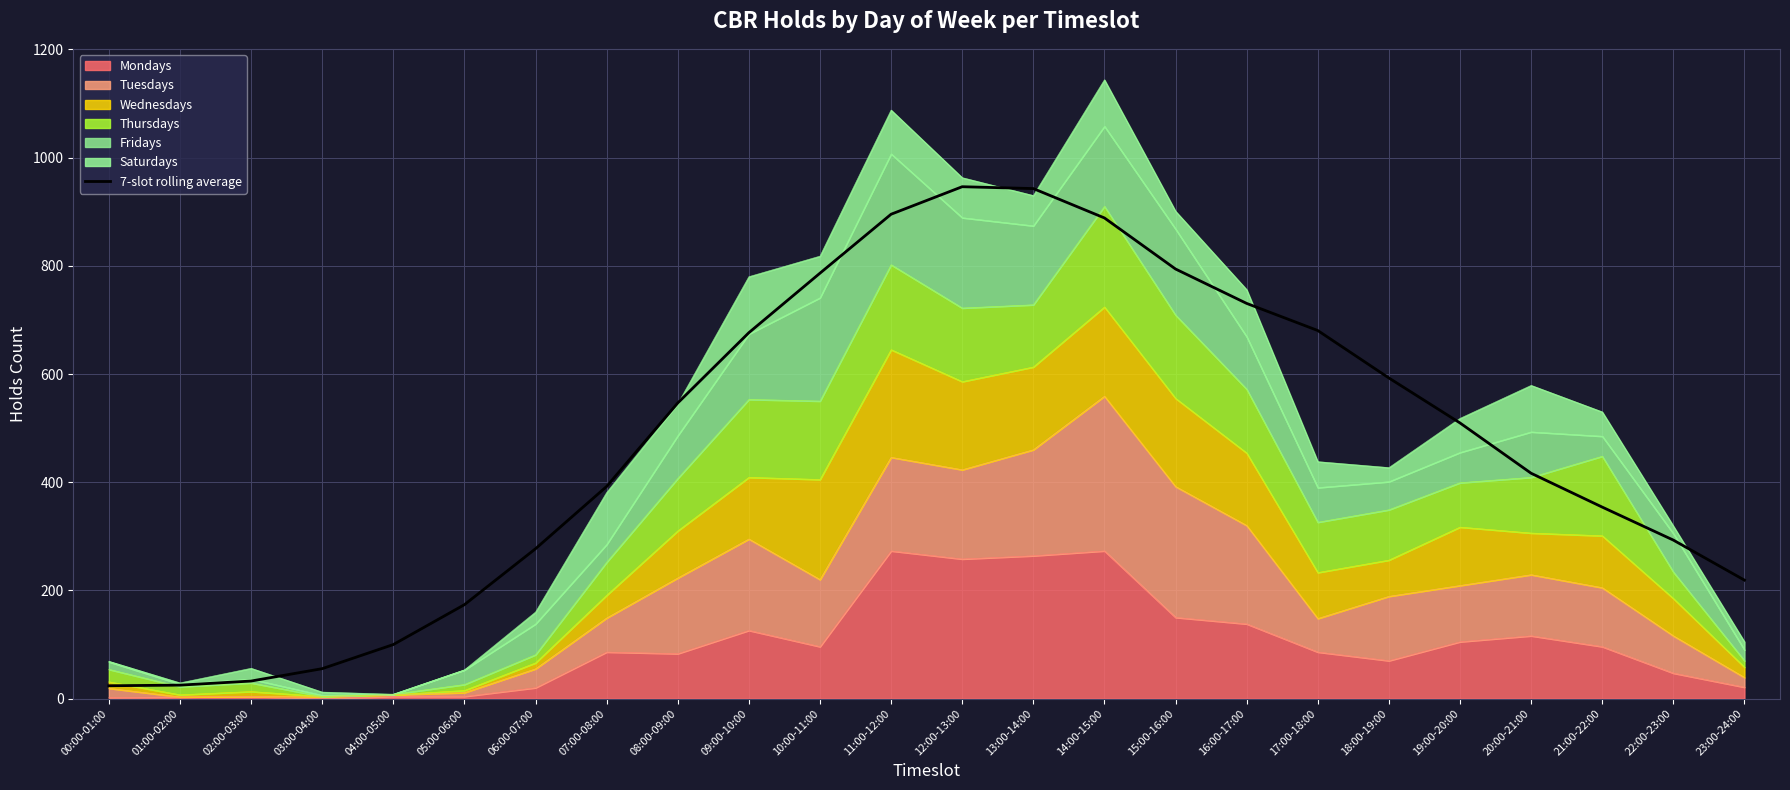

Which category has the highest value across all series?

12:00-13:00